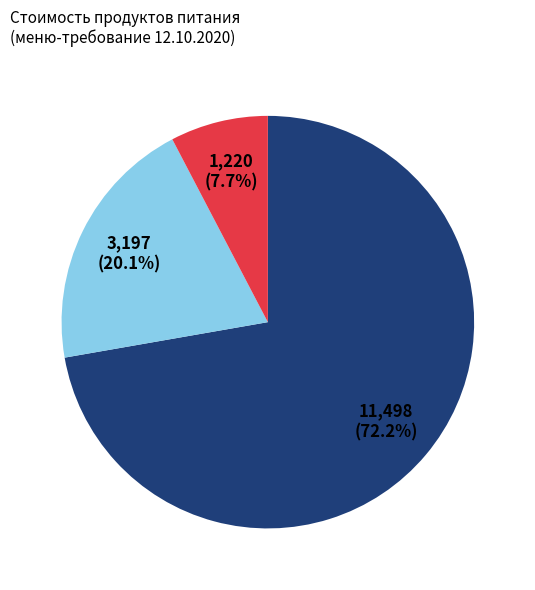

Is there any slice that represents more than half of the pie?

Yes